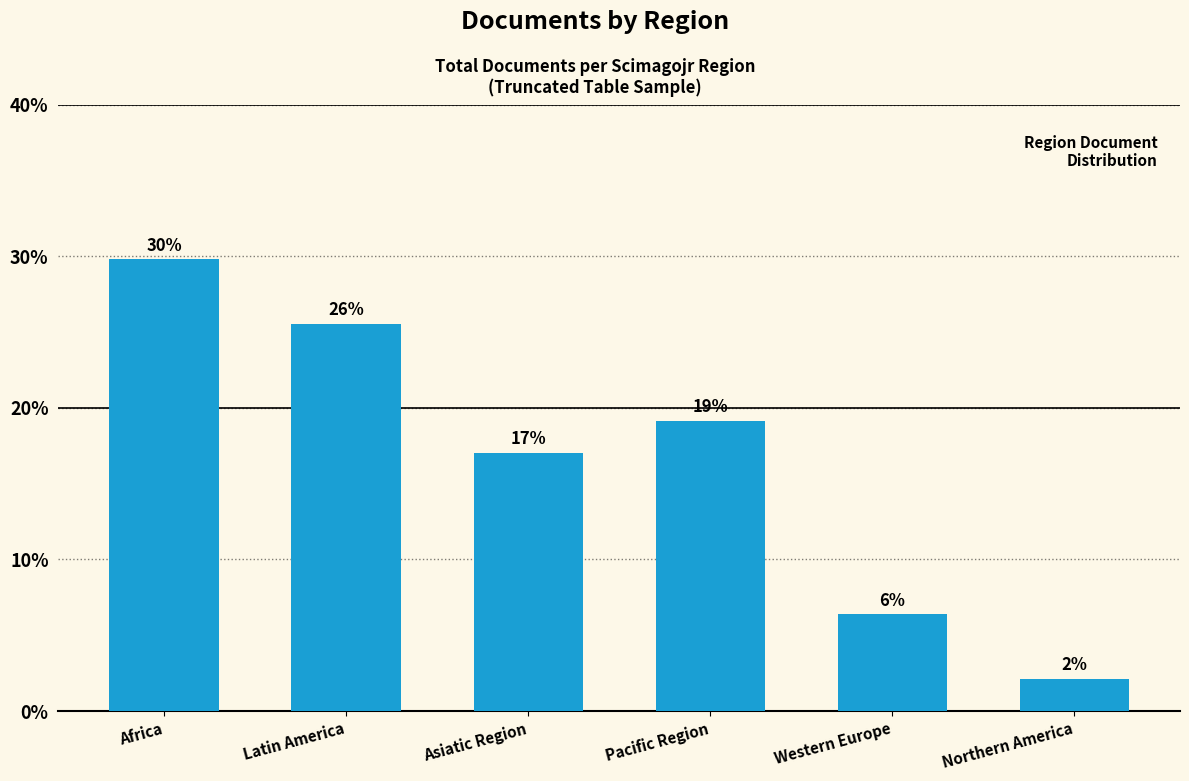

What is the label of the 1st bar from the left?

Africa